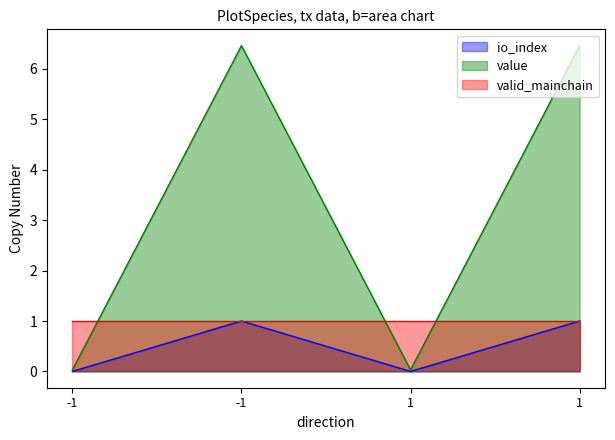

Between 1 and 1, which series saw the biggest shift?

value